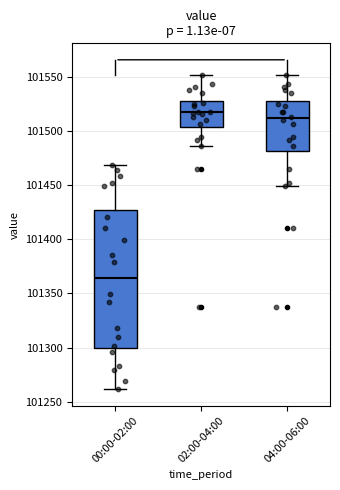

Where is the upper edge of the box for 00:00-02:00 on the y-axis? The values are not printed on the chart, so give them approximately, as read against the axis.

101425